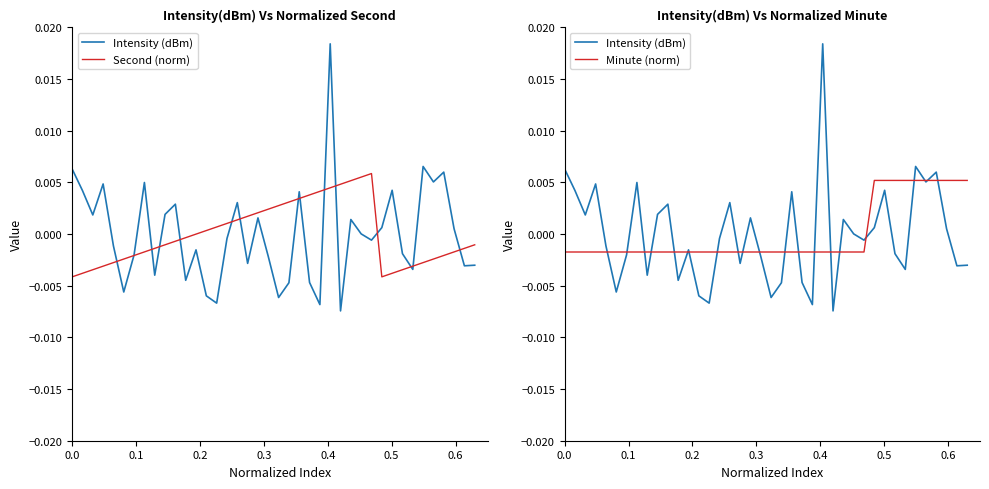

How many values in Intensity (dBm) are above zero?

19